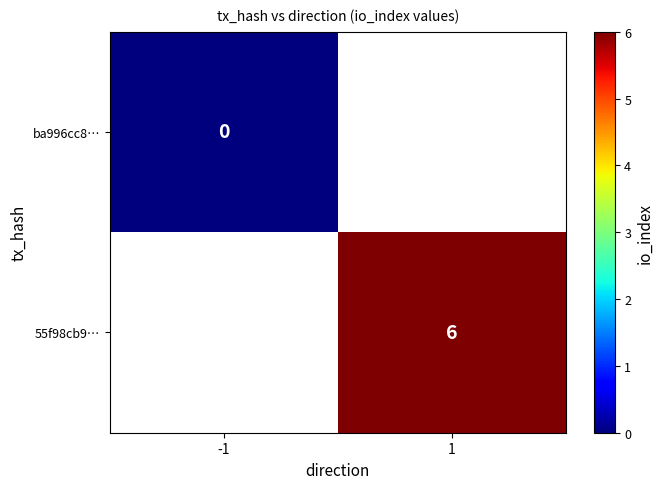

Is it true that 55f98cb9… equals 11 at 1?

False